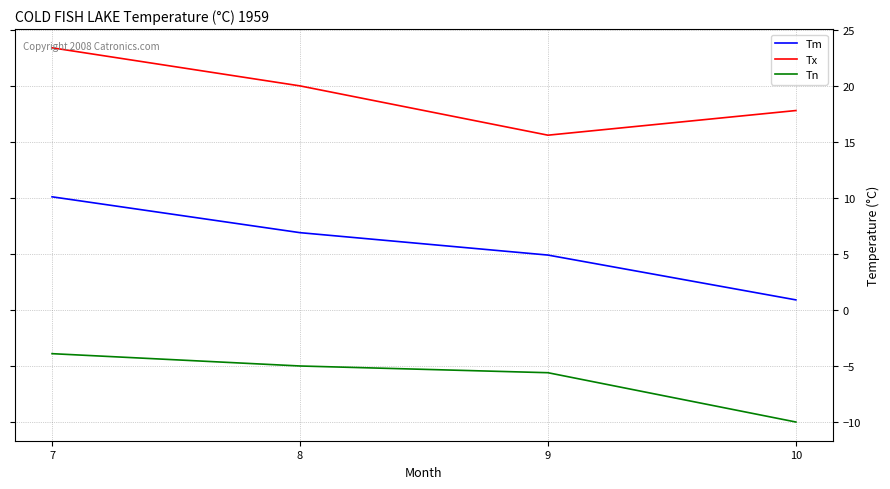

Which series has the widest spread of values?

Tm